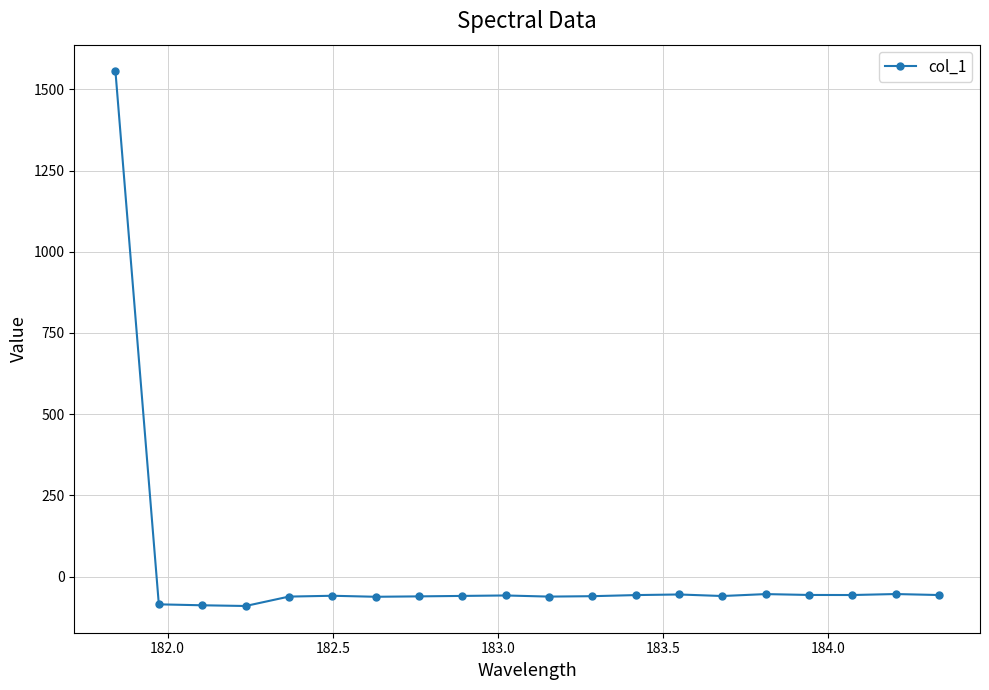

What is the value of the 6th point from the left?

-58.9